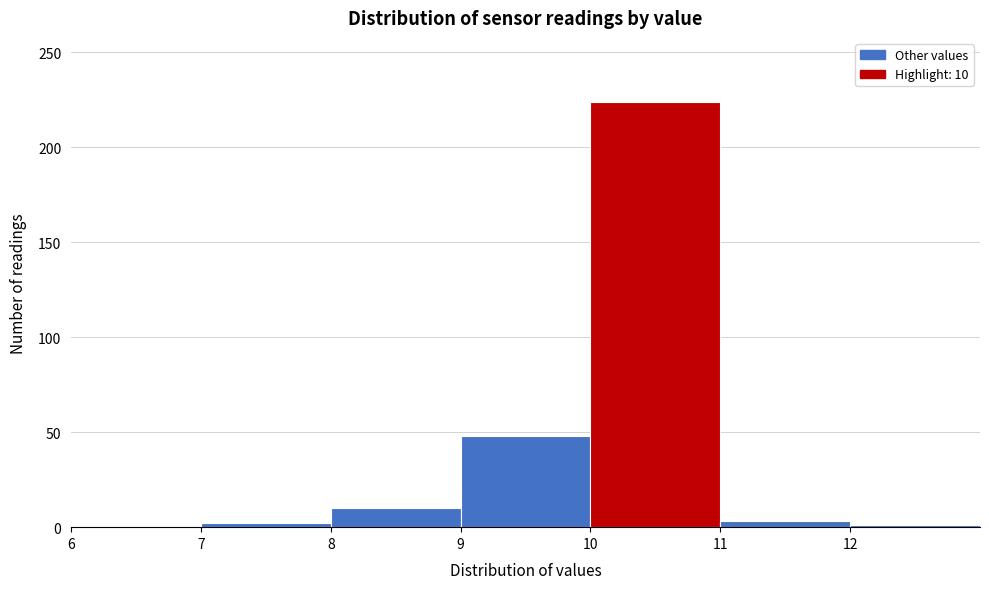

Over which range of the x-axis is the bar tallest?

10 to 11